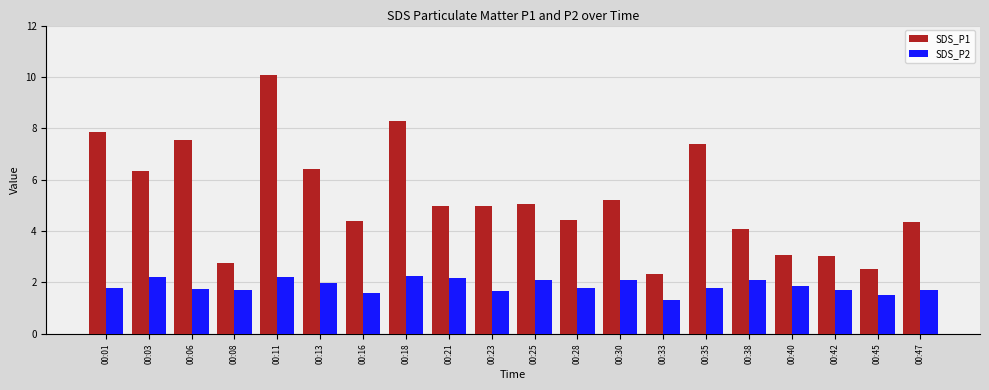

Are the bars horizontal?

No